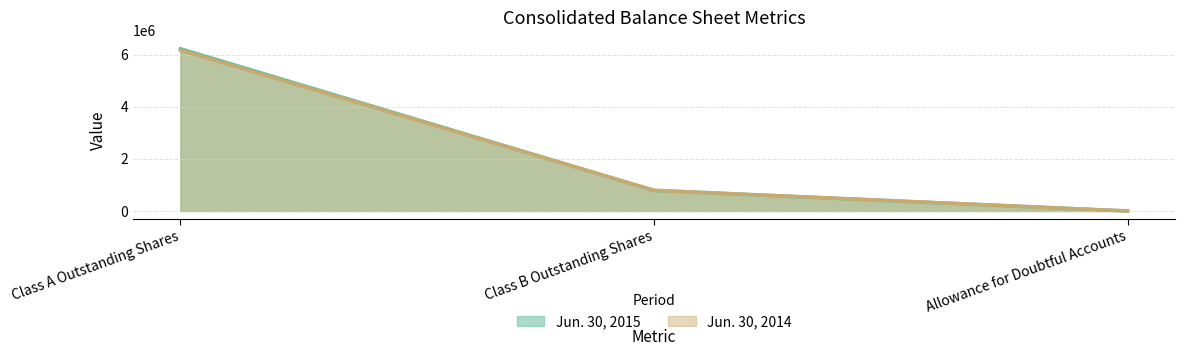

Is it true that Jun. 30, 2015 equals 612 at Allowance for Doubtful Accounts?

True